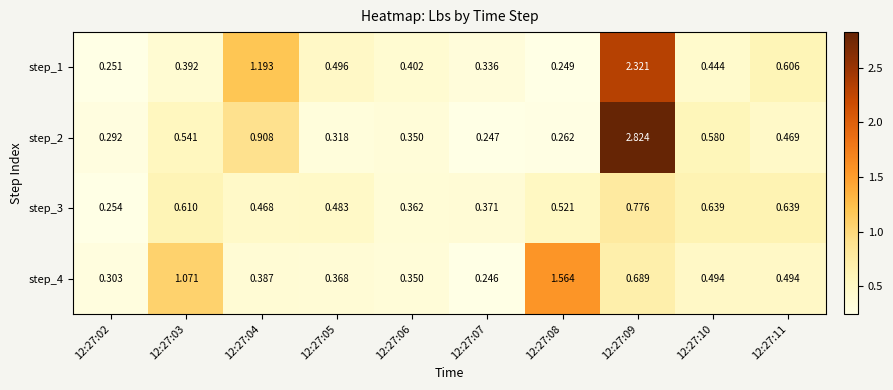

Is the value of step_2 at 12:27:02 greater than the value of step_1 at 12:27:11?

No